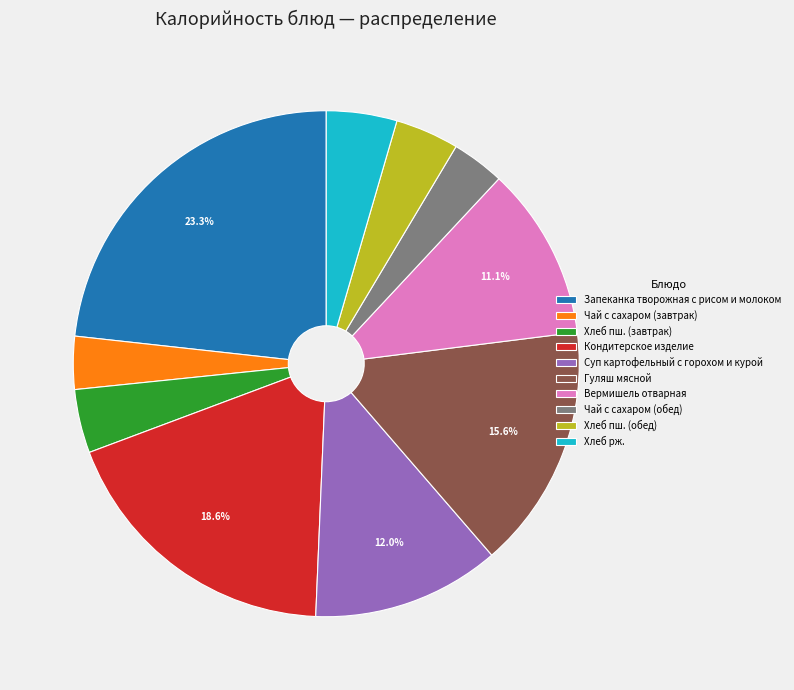

To the nearest percent, what is the average slice percentage?

10%